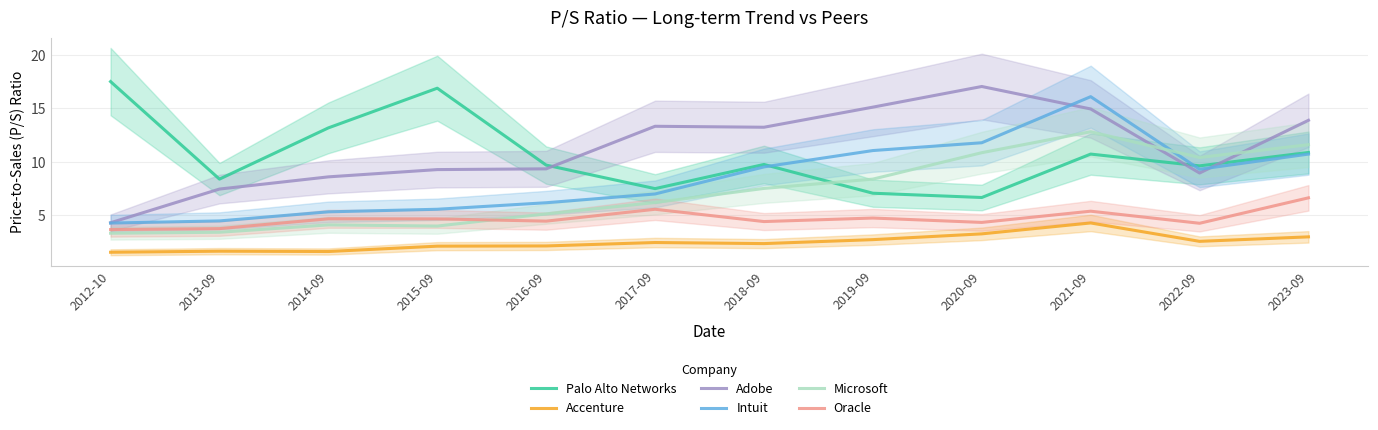

Does the chart have visible grid lines?

Yes